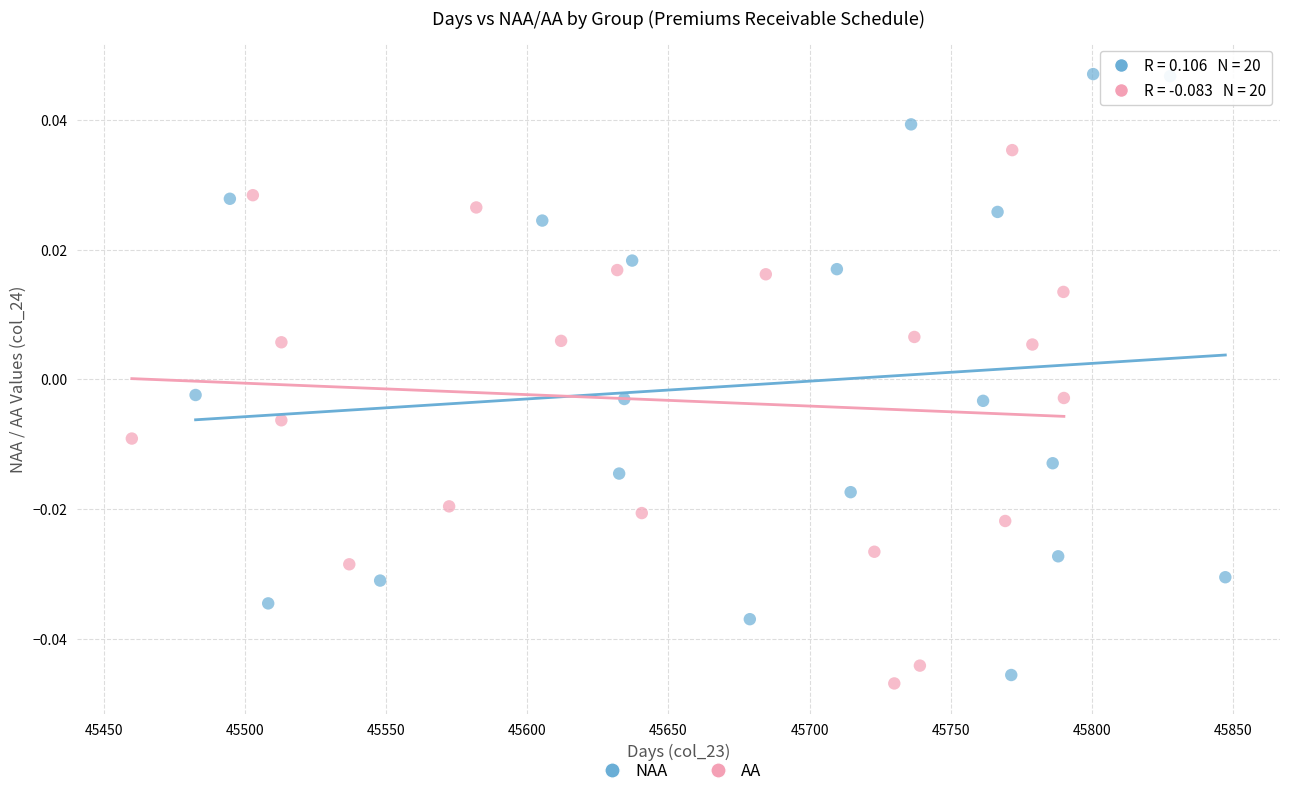

Which series contains the lowest Y value?

AA